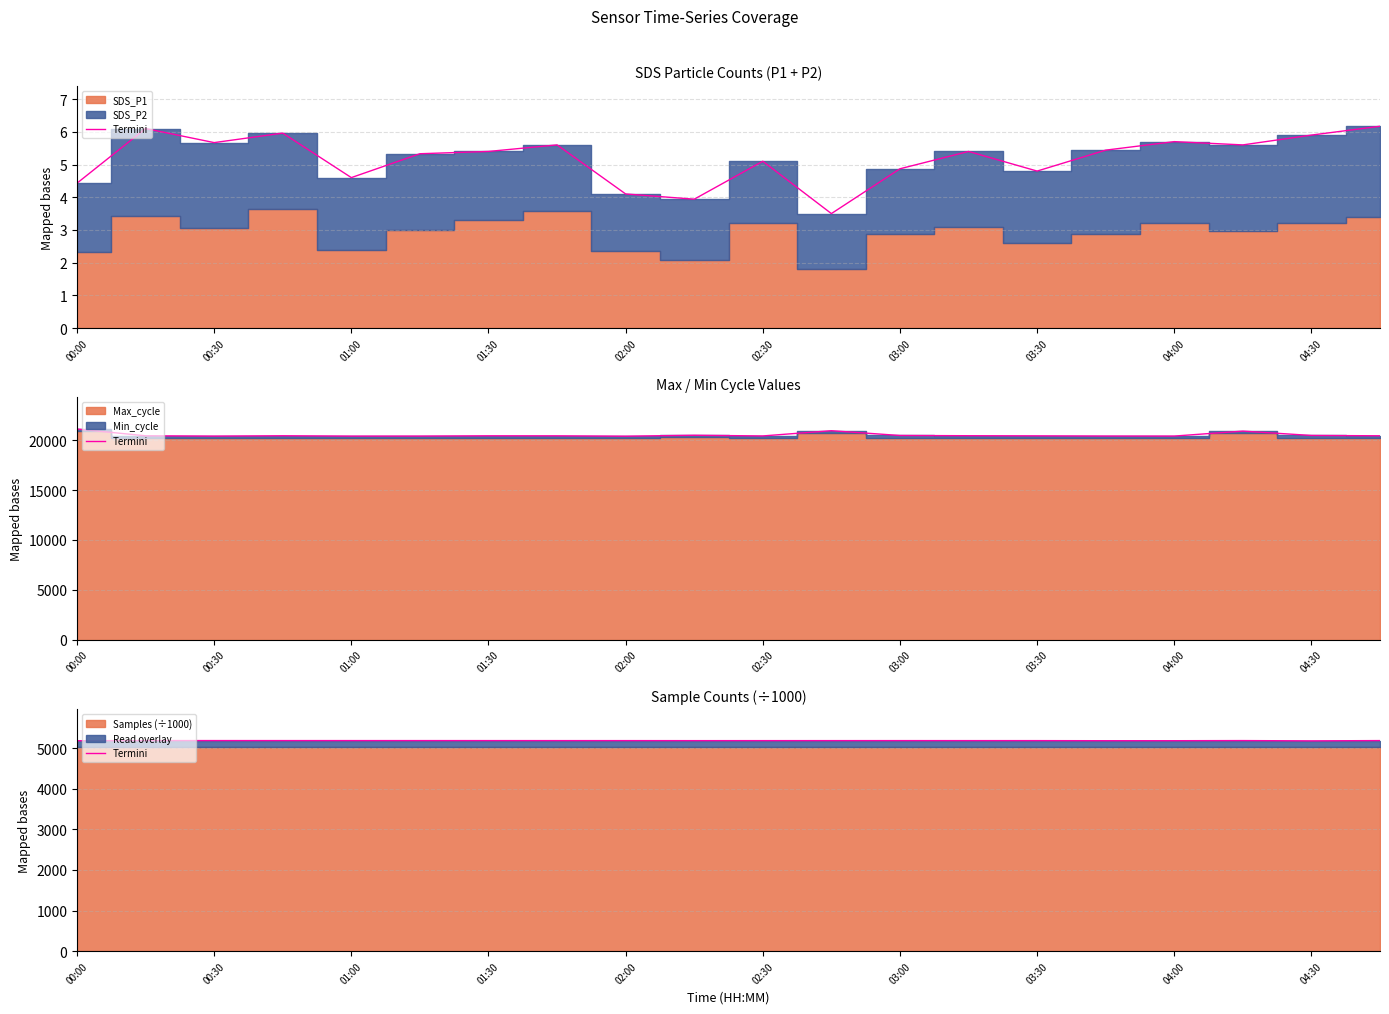

How many values exceed 5184?

14